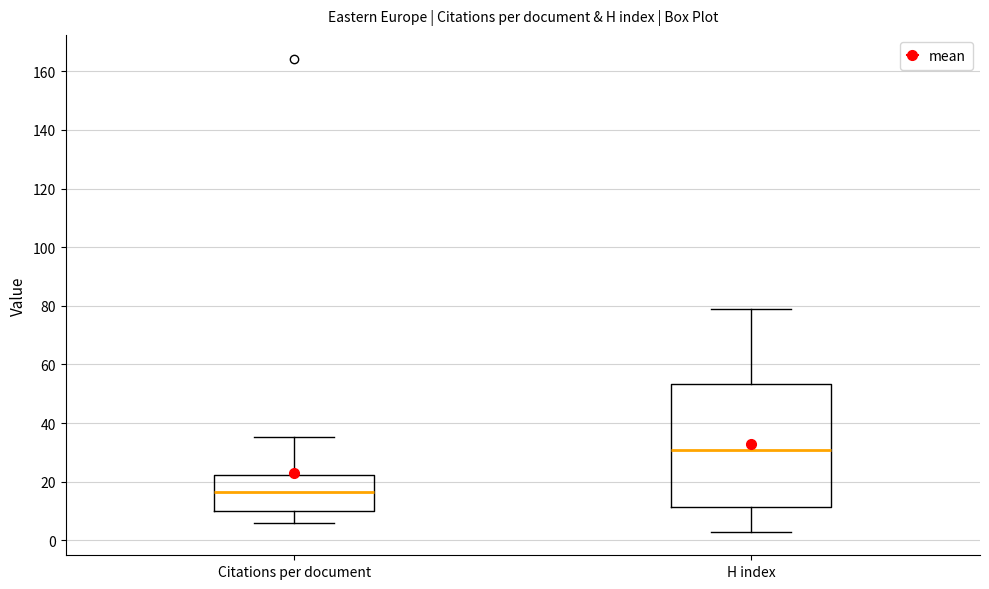

Reading left to right, read every box against the y-axis: the position of its median line, the range the box covers, and the ends of its whiskers. The values are not printed on the chart, so give them approximately, as read against the axis.

Citations per document: median 16, box 10 to 22, whiskers 6 to 36
H index: median 32, box 12 to 54, whiskers 4 to 80